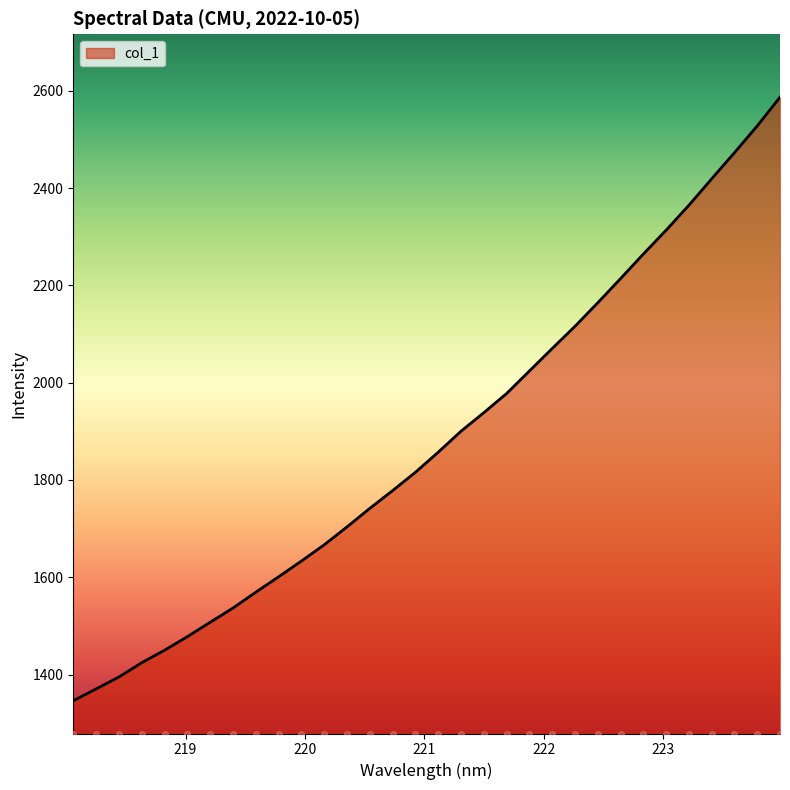

Between 219.3979 and 220.3533, which is larger?

220.3533